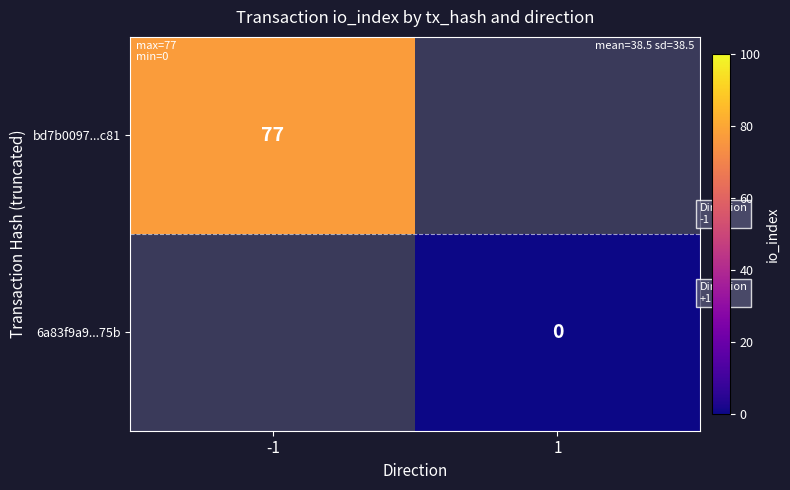

The value of bd7b0097...c81 at -1 is 77. True or false?

True